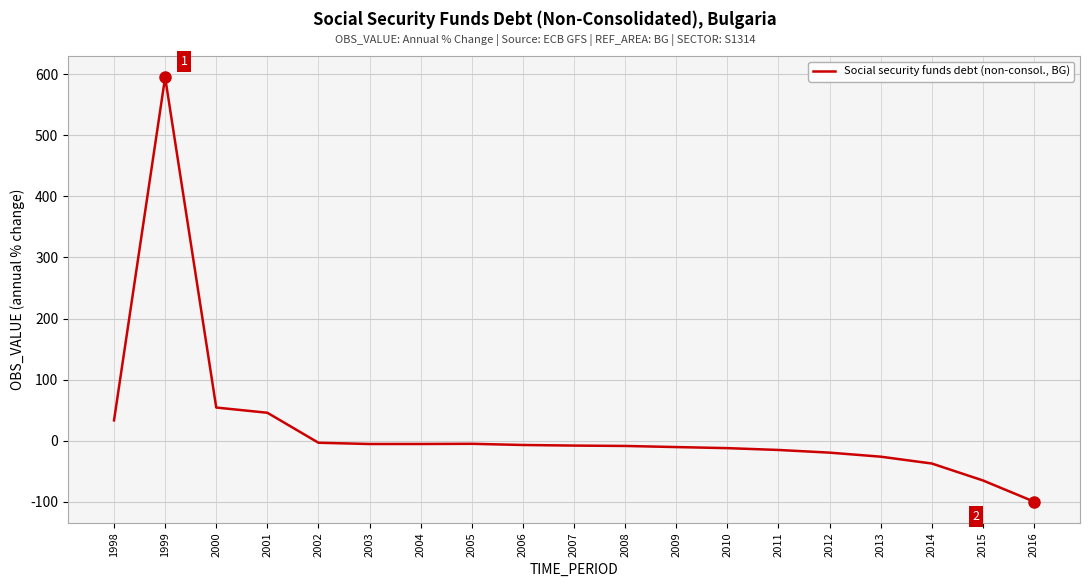

True or false: the data shows -7.2 at 2006.

True